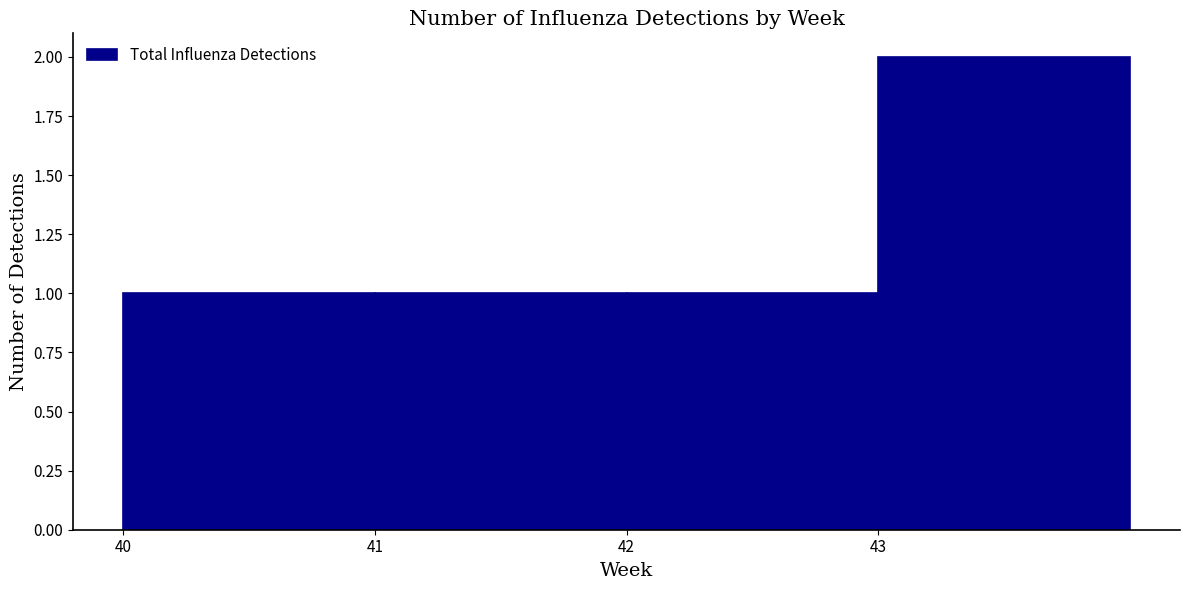

Which range on the x-axis has the tallest bar?

43 to 44